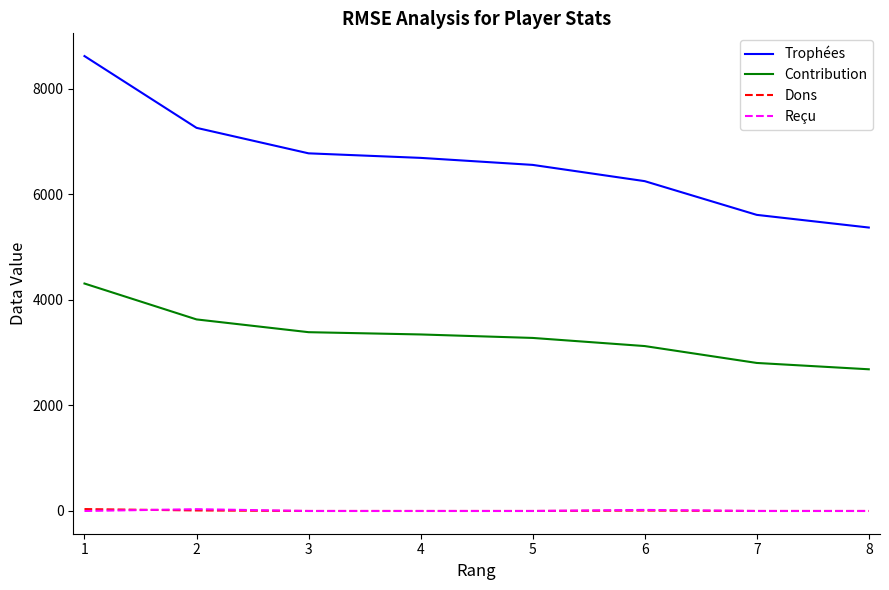

Is it true that Trophées equals 6558 at 5?

True